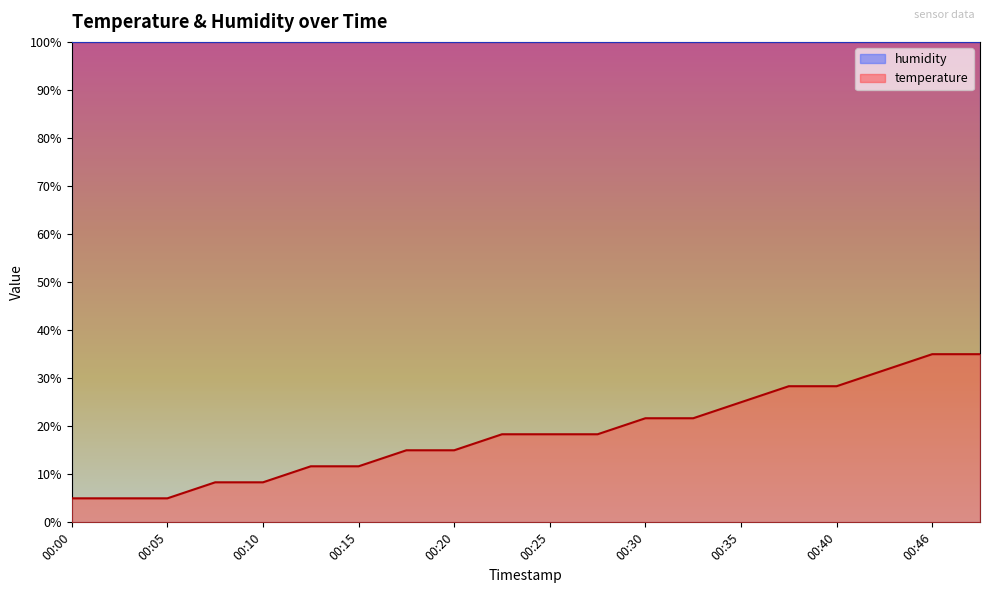

What value does the data have at 00:27?

18.3